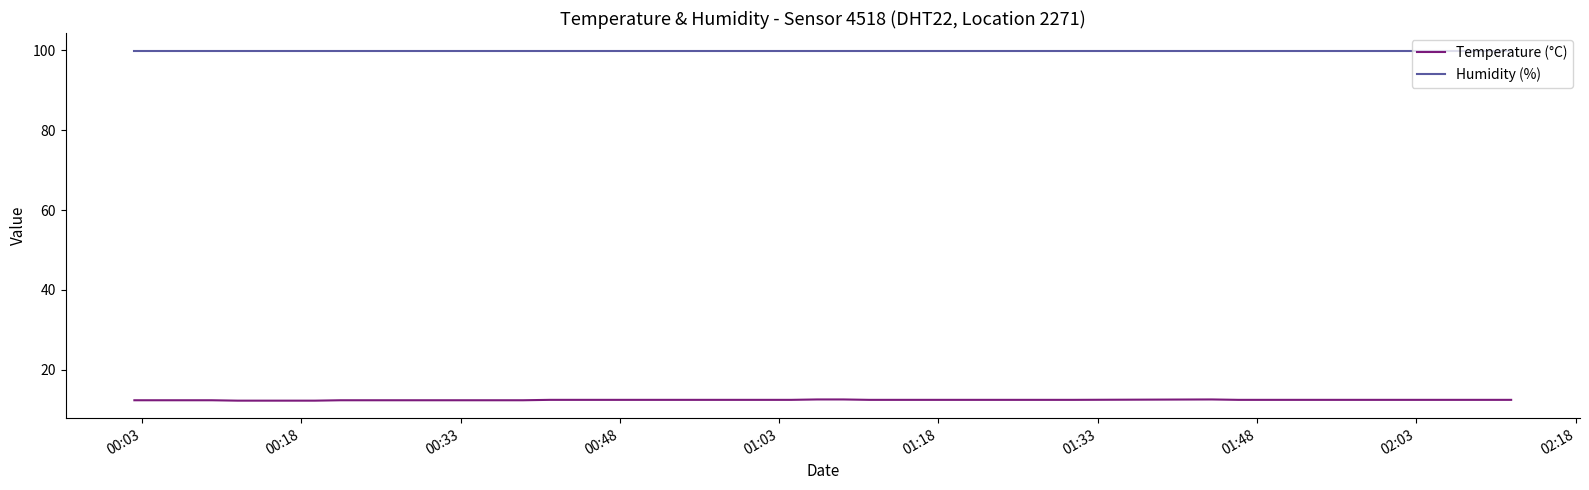

What is the minimum value for Humidity (%)?

99.9